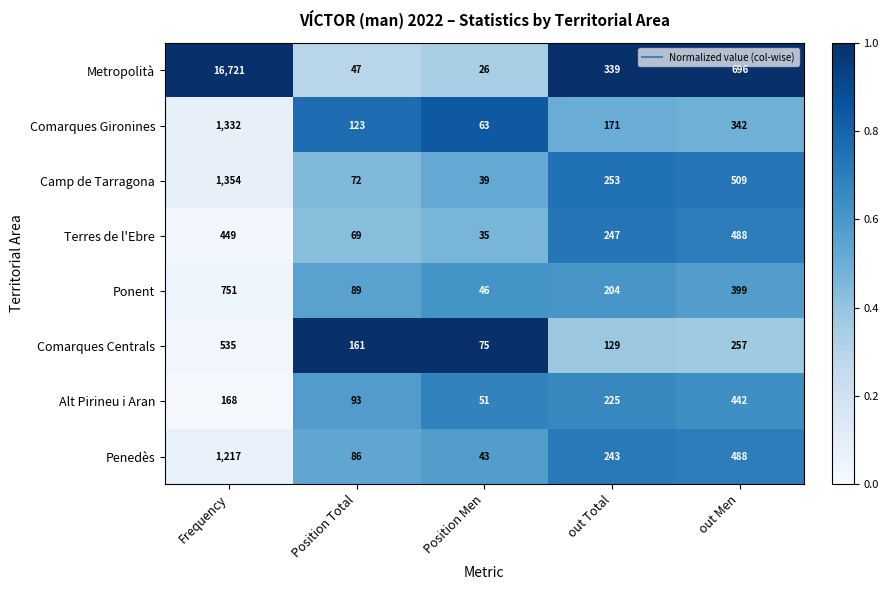

At which category is the sum across all series the highest?

Frequency